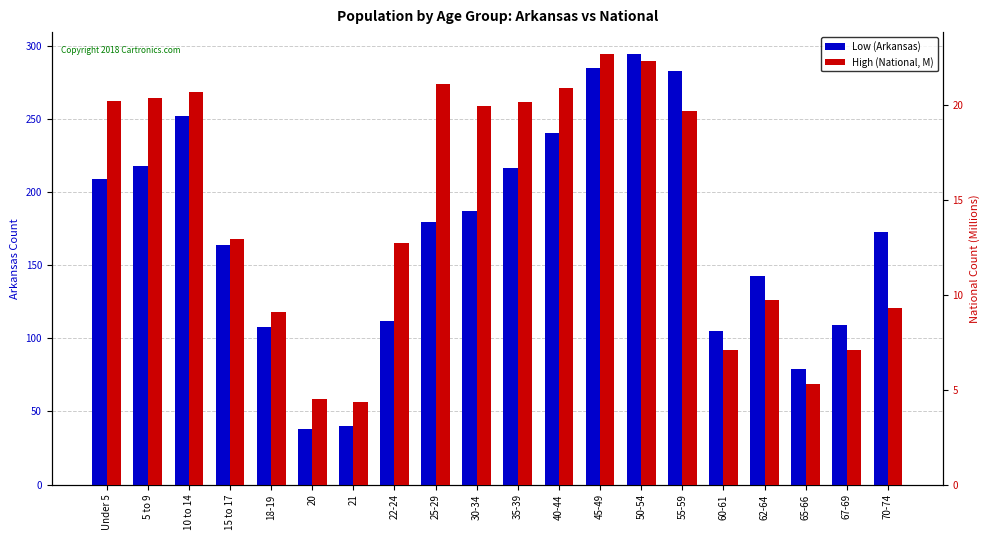

What is the label of the 20th bar from the left?

70-74